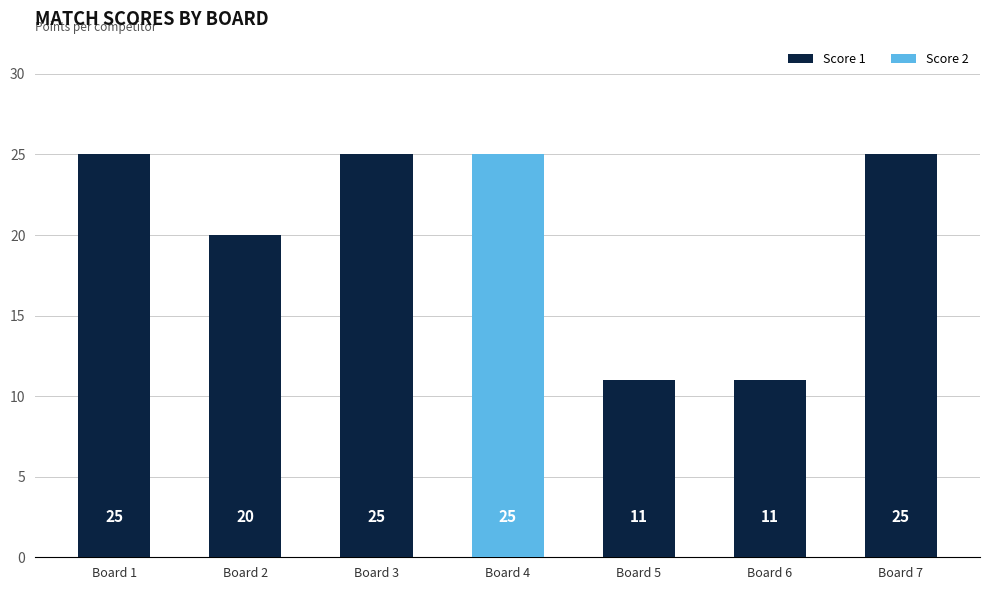

True or false: Score 1 has a value of 8 at Board 4.

False